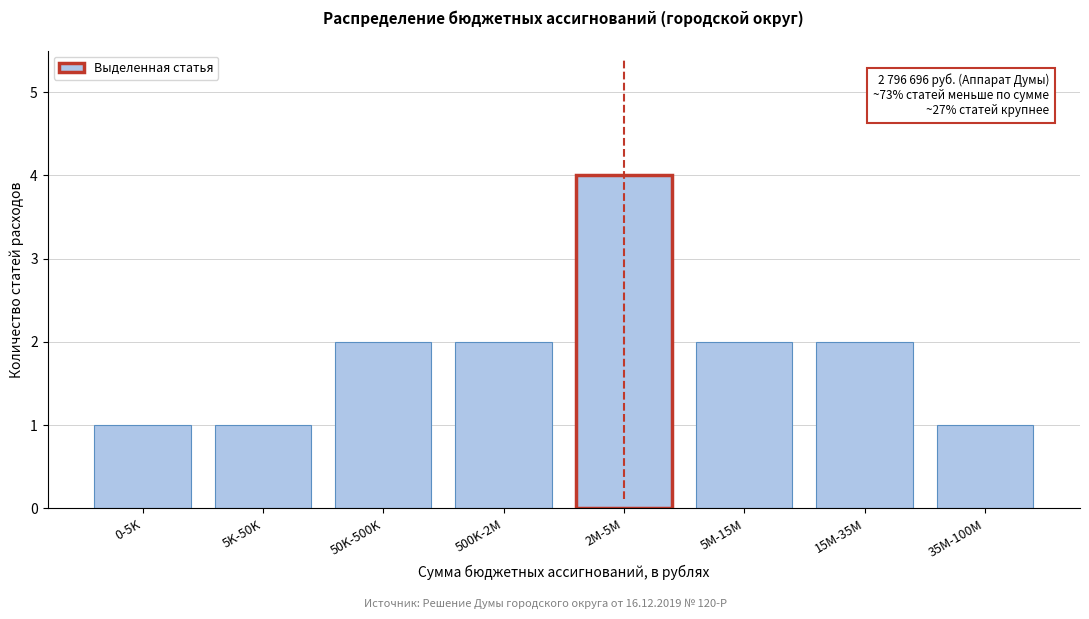

Reading left to right, transcribe all the data shown in this chart.

1	1	2	2	4	2	2	1